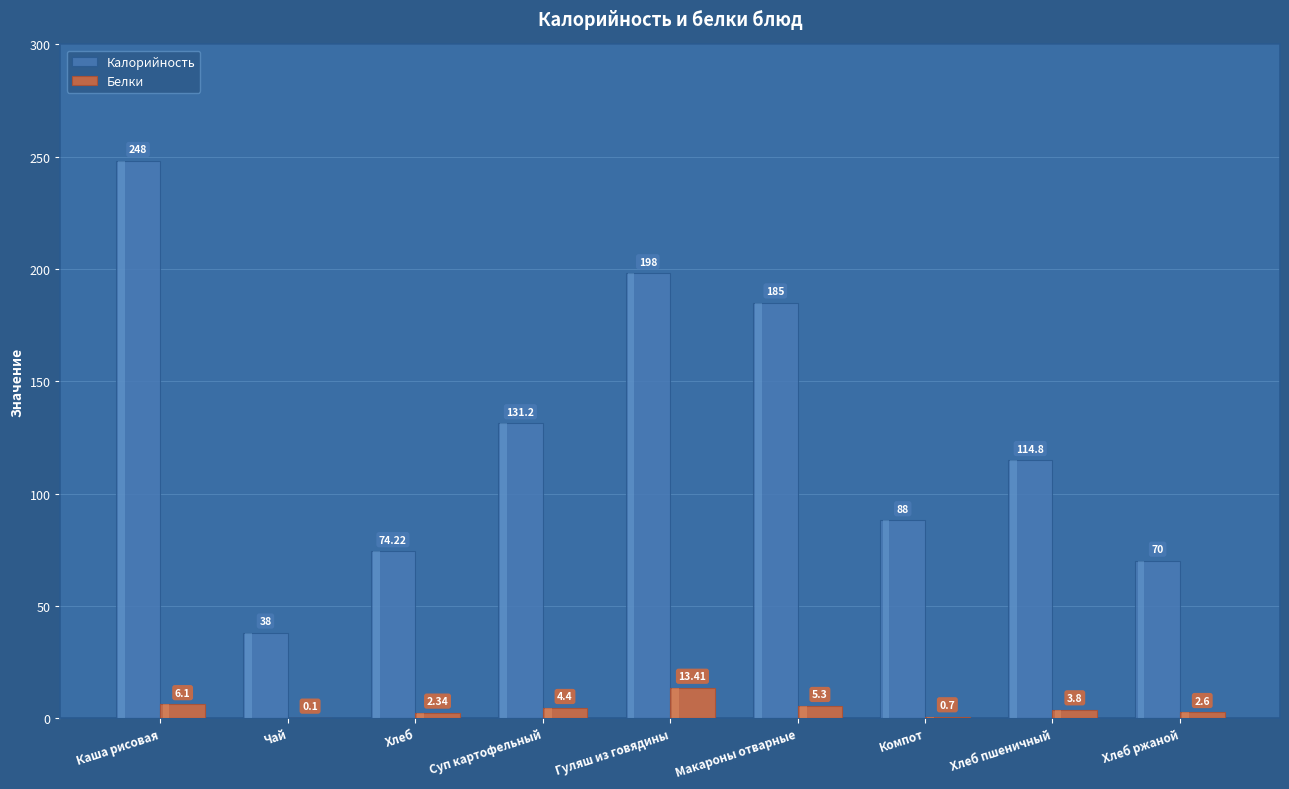

At which label does Калорийность reach its peak?

Каша рисовая